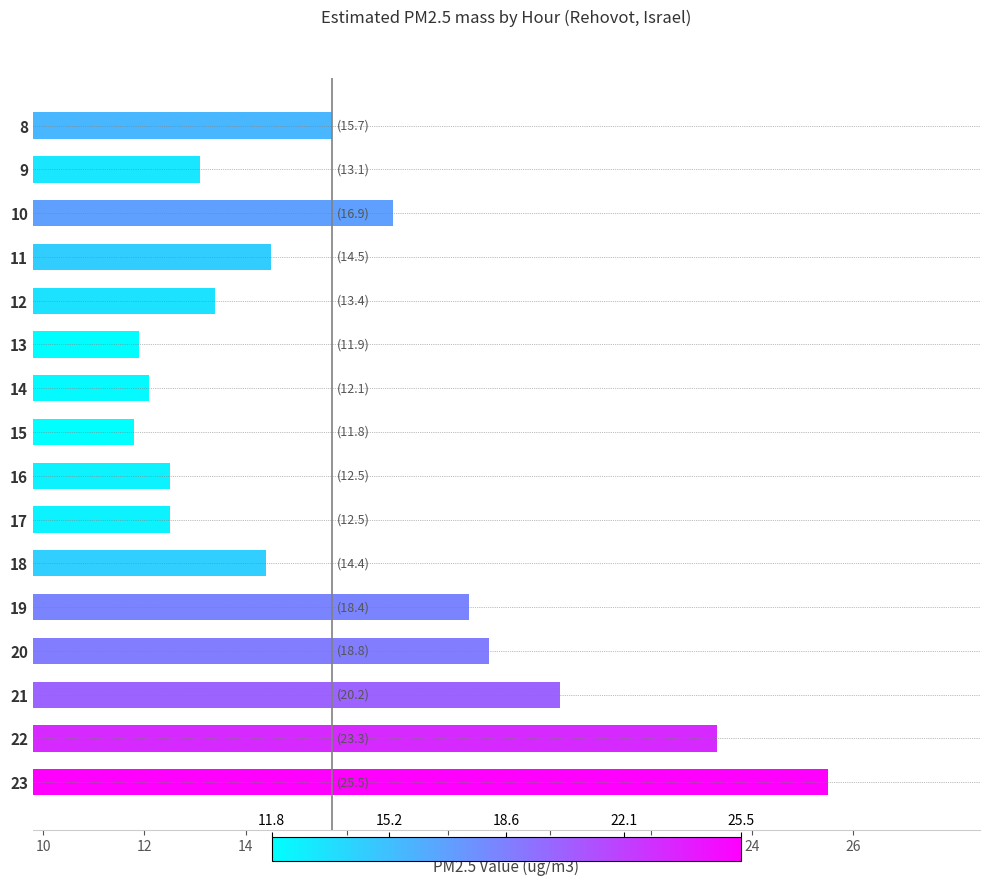

What is the value of the 10th bar from the top?

12.5